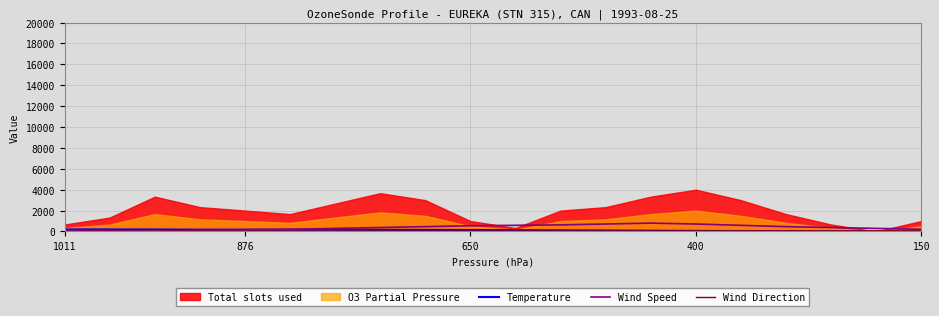

At how many categories does at least one series exceed 108?

20